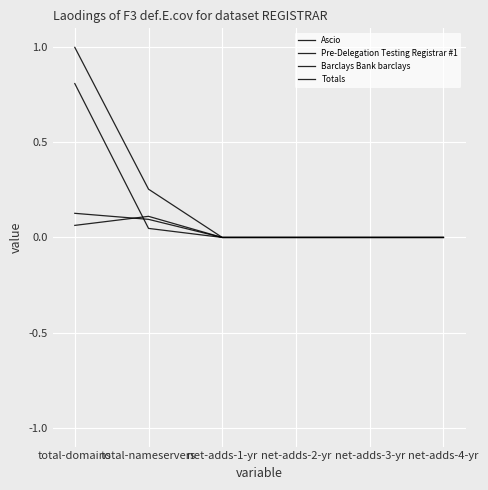

Which series has the largest total across all categories?

Totals